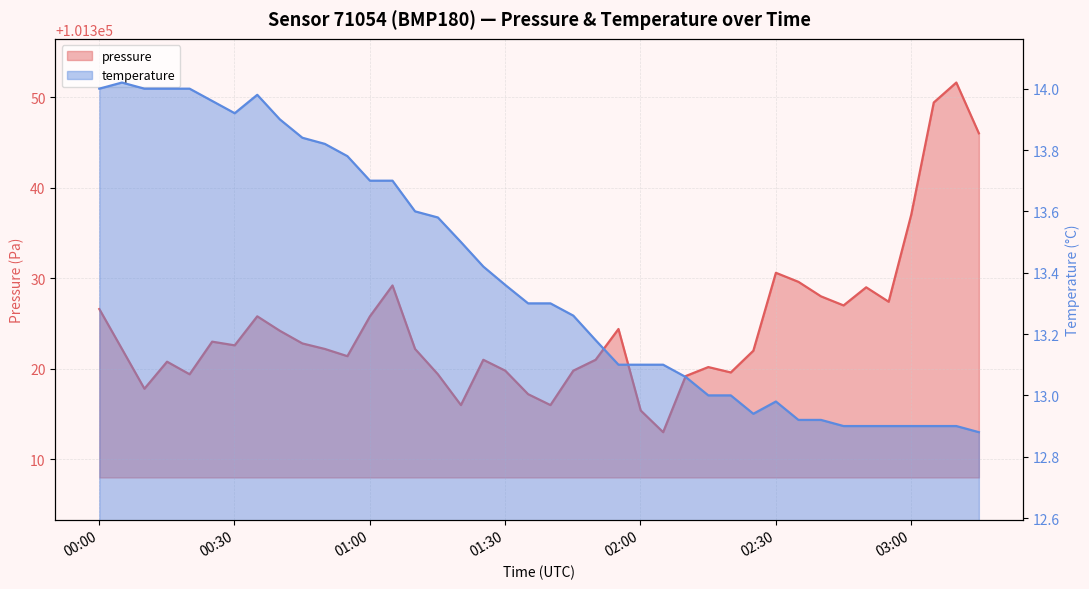

What is the difference between the highest and lowest values at 2023-05-17T01:45:08?

101306.5